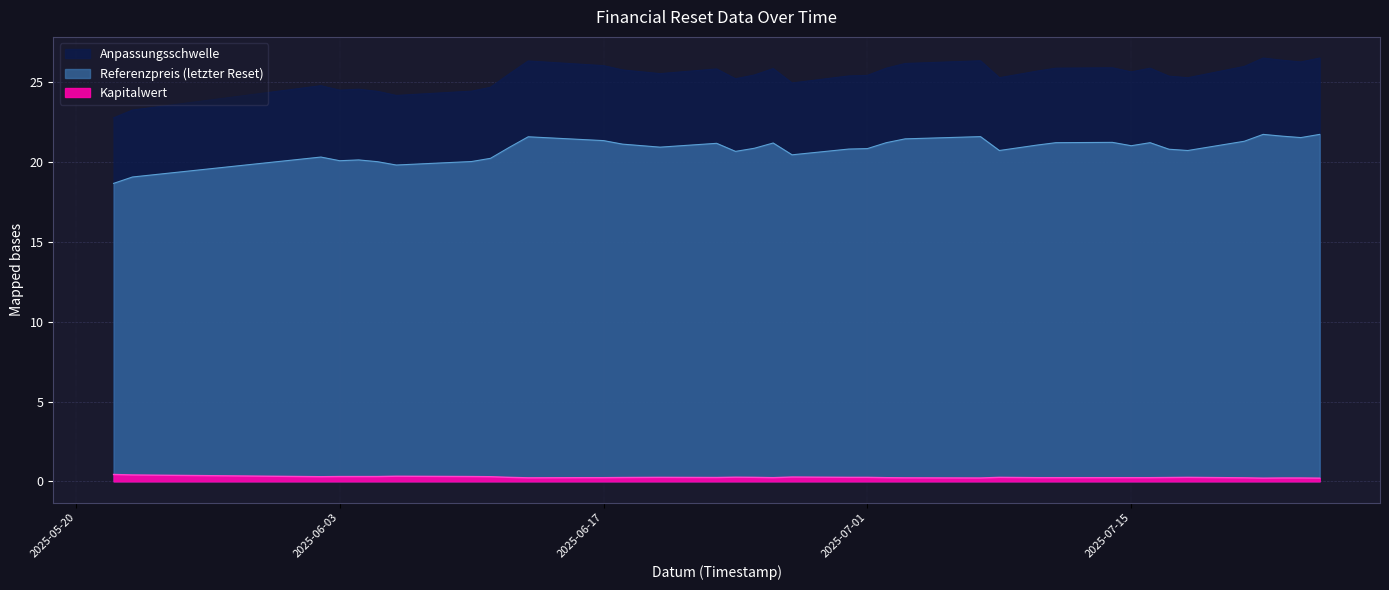

Is it true that Referenzpreis (letzter Reset) equals 20.3 at 2025-06-02?

True